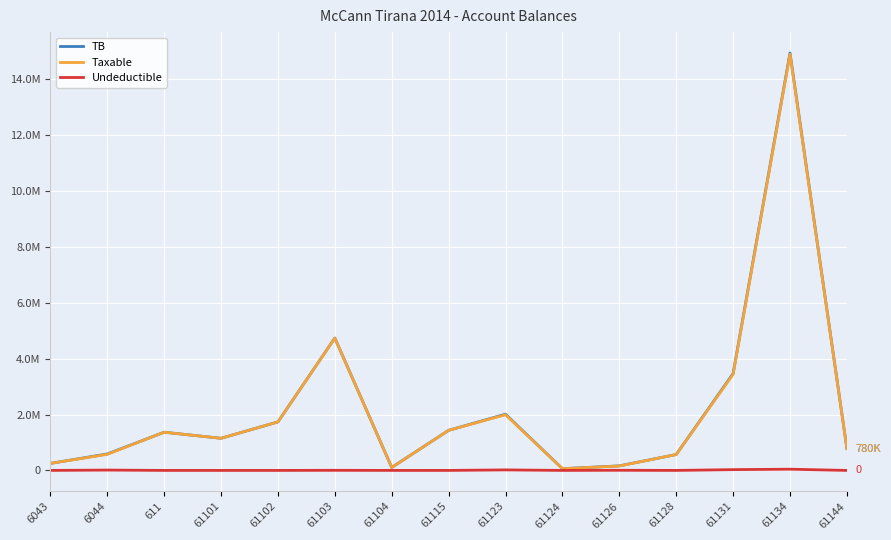

What is the sum of the Taxable values at 61144 and 61102?

2514793.6